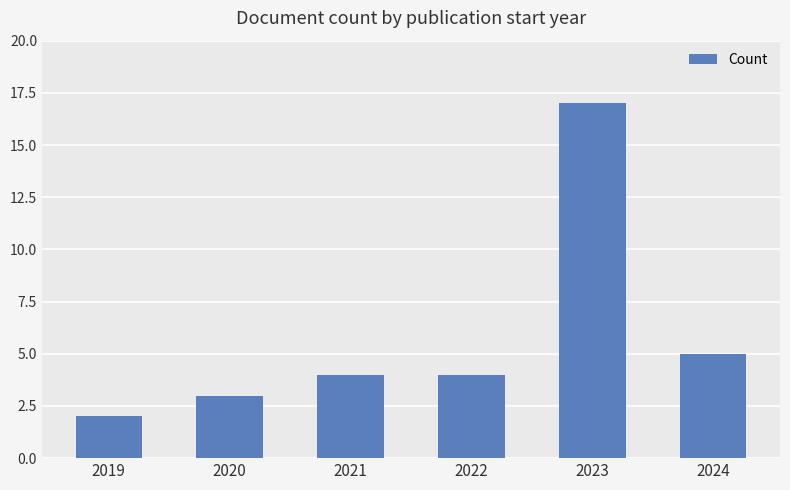

What is the smallest value displayed?

2